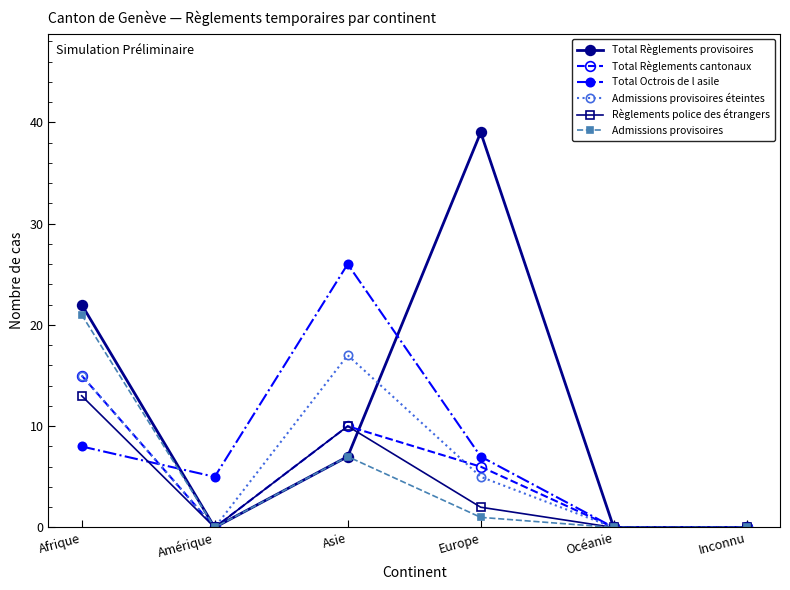

At which category is the sum across all series the highest?

Afrique